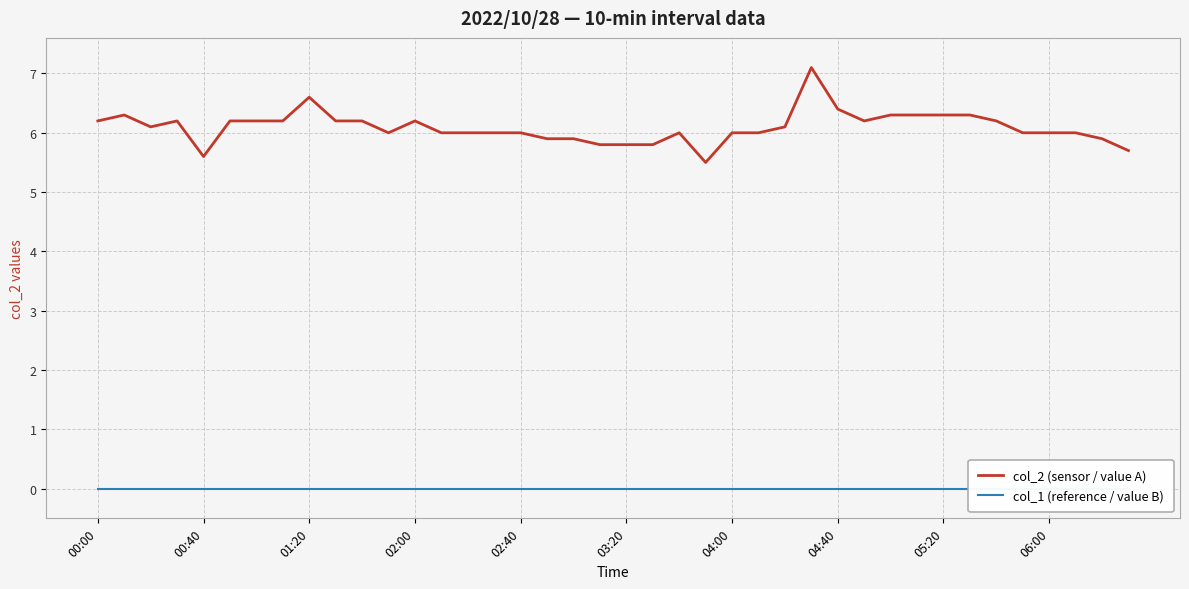

The col_2 (sensor / value A) series shows 6.3 at 05:20. True or false?

True